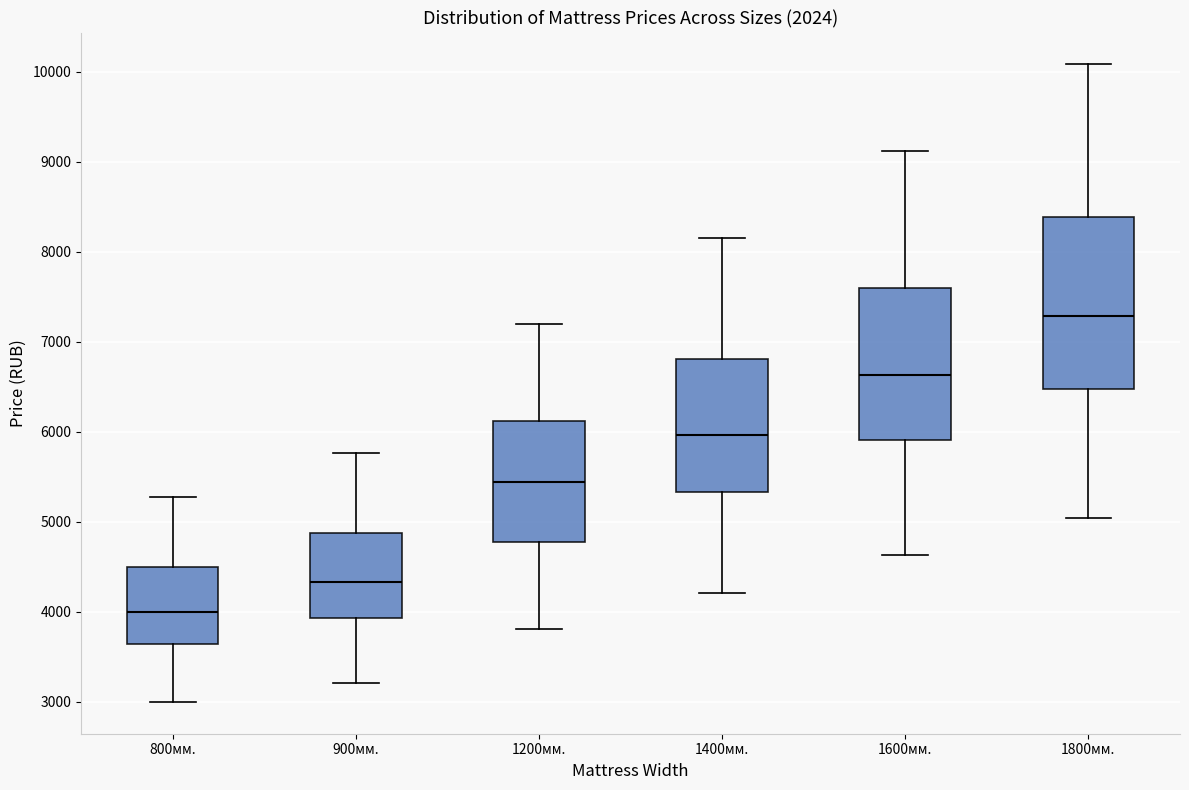

Where is the upper edge of the box for 900мм. on the y-axis? The values are not printed on the chart, so give them approximately, as read against the axis.

4900